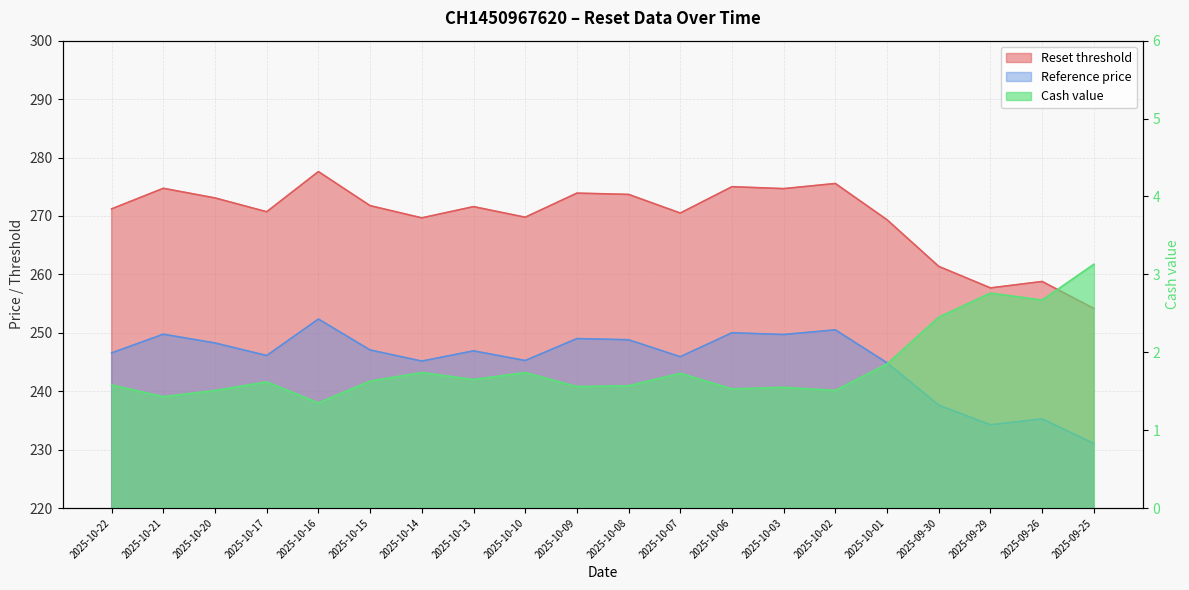

Reading left to right, extract all data points from this chart.

Reset threshold: 2025-10-22=271.2	2025-10-21=274.7	2025-10-20=273.1	2025-10-17=270.7	2025-10-16=277.6	2025-10-15=271.8	2025-10-14=269.7	2025-10-13=271.6	2025-10-10=269.8	2025-10-09=273.9	2025-10-08=273.7	2025-10-07=270.5	2025-10-06=275.0	2025-10-03=274.7	2025-10-02=275.6	2025-10-01=269.3	2025-09-30=261.4	2025-09-29=257.7	2025-09-26=258.8	2025-09-25=254.2
Reference price: 2025-10-22=246.6	2025-10-21=249.8	2025-10-20=248.2	2025-10-17=246.1	2025-10-16=252.3	2025-10-15=247.1	2025-10-14=245.2	2025-10-13=246.9	2025-10-10=245.2	2025-10-09=249.0	2025-10-08=248.8	2025-10-07=245.9	2025-10-06=250.0	2025-10-03=249.7	2025-10-02=250.5	2025-10-01=244.8	2025-09-30=237.6	2025-09-29=234.2	2025-09-26=235.2	2025-09-25=231.1
Cash value: 2025-10-22=1.6	2025-10-21=1.4	2025-10-20=1.5	2025-10-17=1.6	2025-10-16=1.4	2025-10-15=1.6	2025-10-14=1.7	2025-10-13=1.6	2025-10-10=1.7	2025-10-09=1.6	2025-10-08=1.6	2025-10-07=1.7	2025-10-06=1.5	2025-10-03=1.6	2025-10-02=1.5	2025-10-01=1.9	2025-09-30=2.5	2025-09-29=2.8	2025-09-26=2.7	2025-09-25=3.1